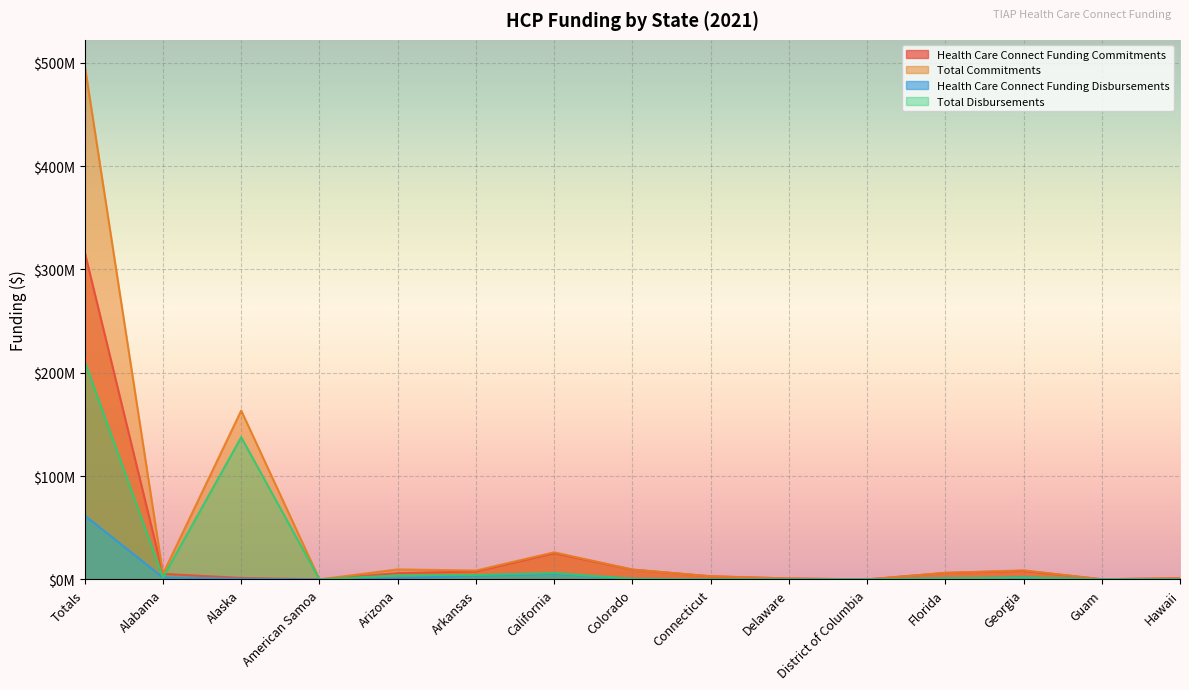

Reading left to right, transcribe all the data shown in this chart.

Health Care Connect Funding Commitments: 316453957.1	5332975.0	1442834.7	0.0	6082103.0	7697266.1	25394600.9	9469400.6	3010091.2	913141.2	0.0	6278839.3	8335007.3	157737.4	1166156.7
Total Commitments: 497241969.1	5399307.3	163380168.8	0.0	9683130.4	8534016.3	26249407.0	9539666.0	3010091.2	913141.2	0.0	6283496.2	8793978.1	157737.4	1166156.7
Health Care Connect Funding Disbursements: 61832097.1	1852116.9	634721.6	0.0	1283037.6	3662827.2	5548035.0	580159.9	137435.9	21773.7	0.0	978587.1	1827488.9	75252.3	45785.4
Total Disbursements: 210729828.9	1852284.6	137616716.6	0.0	3972362.2	4251881.5	6173621.0	580159.9	137435.9	21773.7	0.0	978587.1	1940291.4	75252.3	45785.4